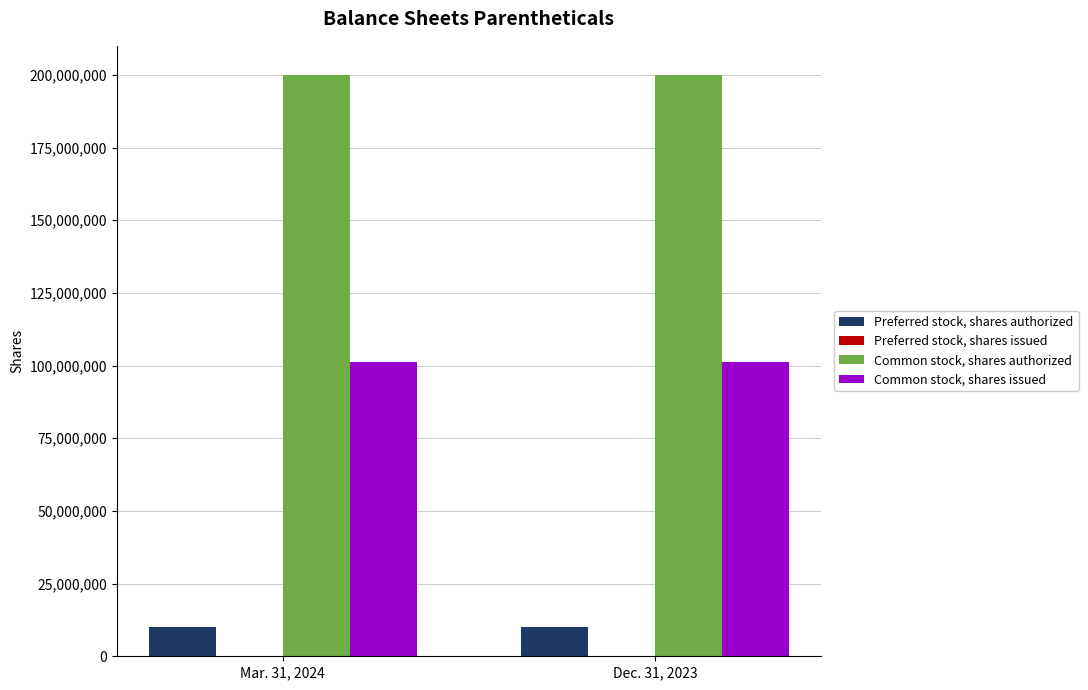

What value does the Preferred stock, shares authorized series have at Dec. 31, 2023?

9999942